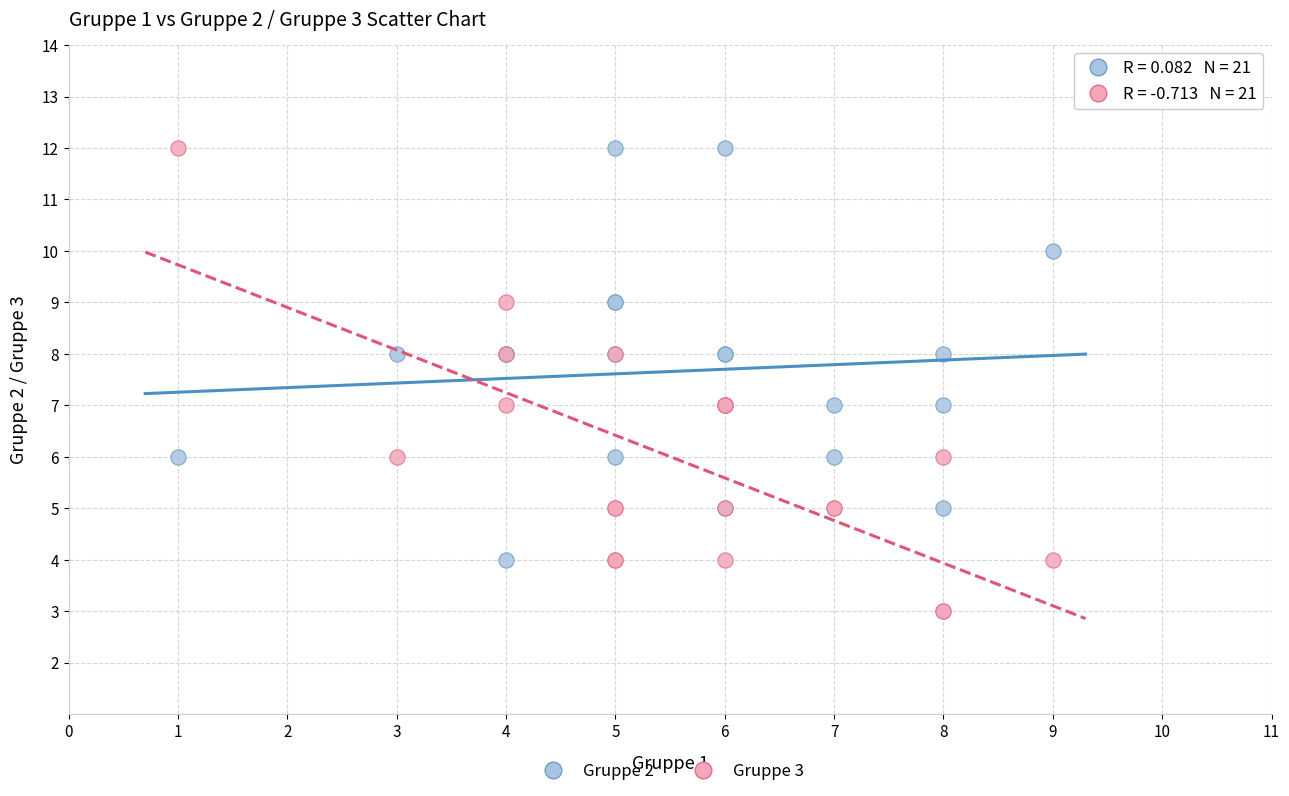

Which series reaches the minimum Y coordinate?

Gruppe 3